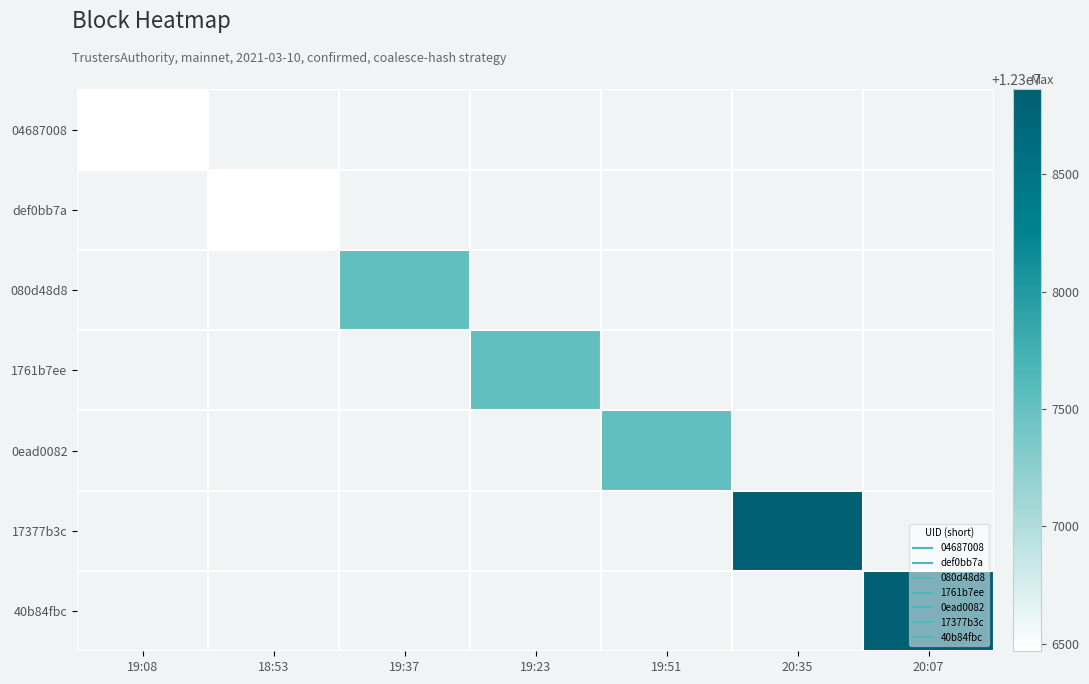

Which series has the widest spread of values?

04687008